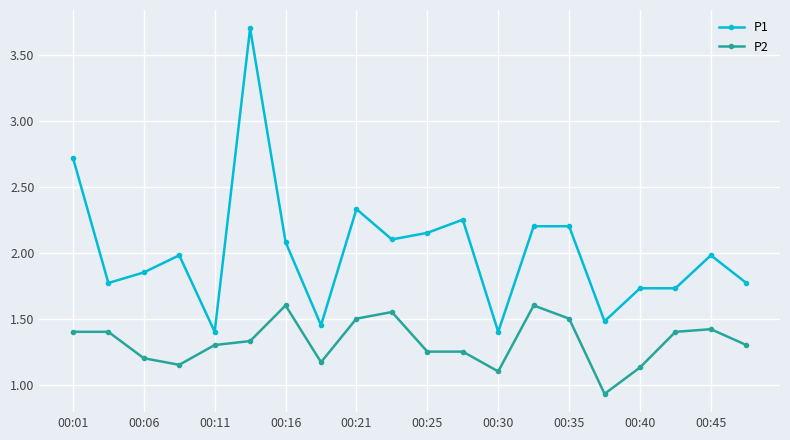

List the series in order of their peak value, lowest first.

P2, P1